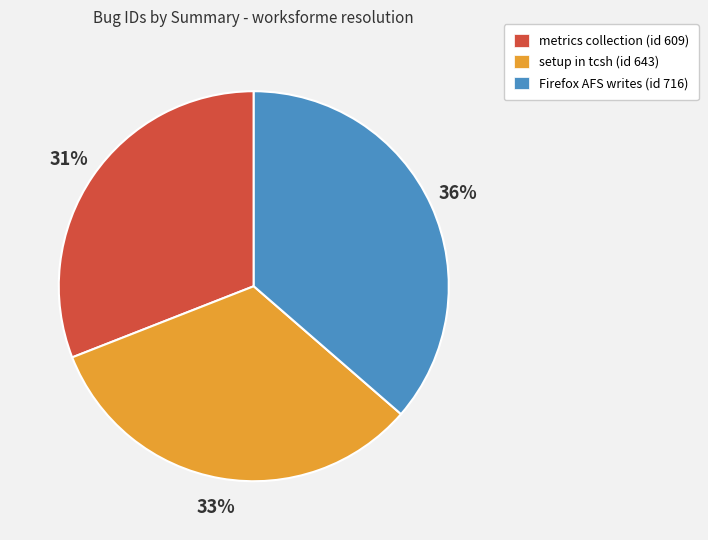

Between metrics collection (id 609) and setup in tcsh (id 643), which is larger?

setup in tcsh (id 643)